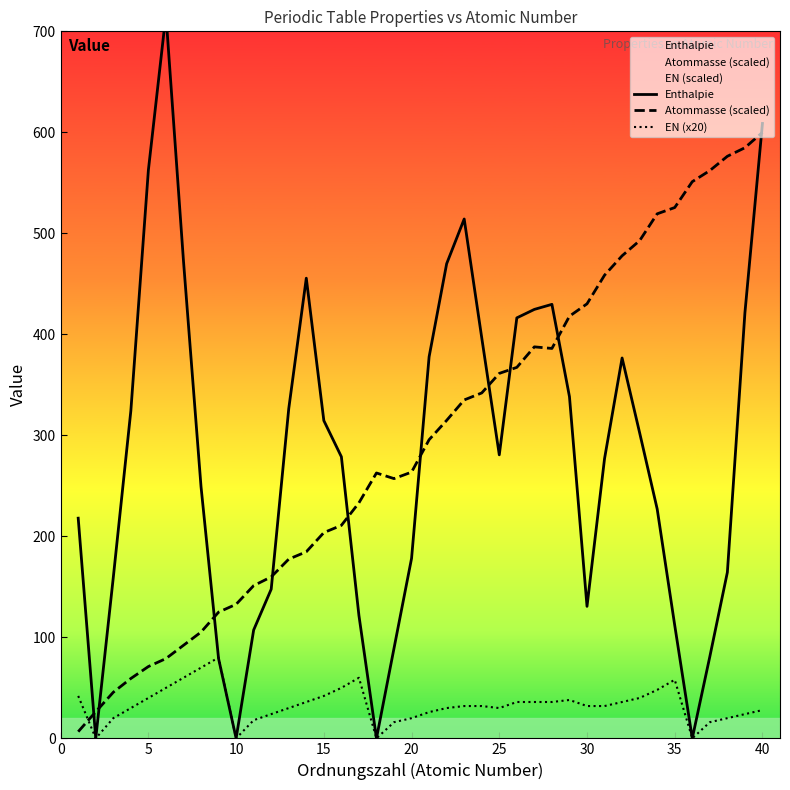

True or false: Atommasse (scaled) and EN (x20) cross at least once.

True